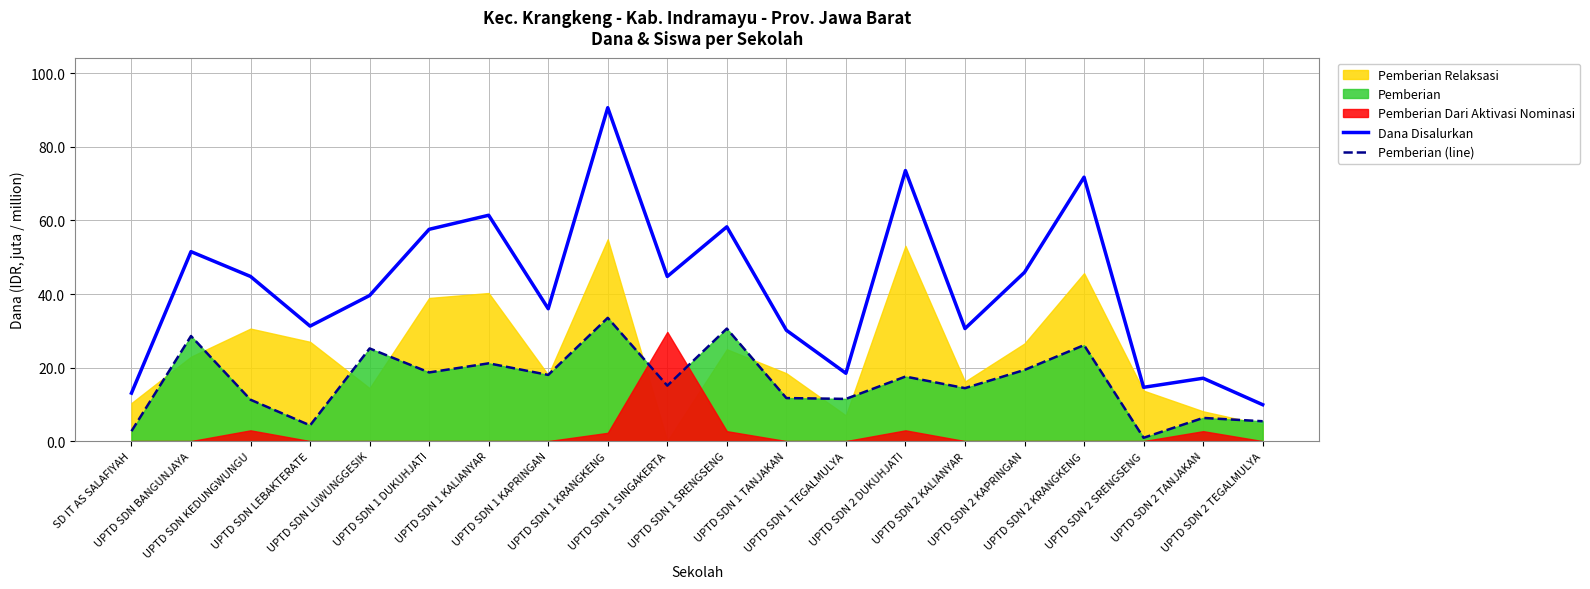

What is the difference between the second highest and minimum values in the Dana Disalurkan series?

63.7